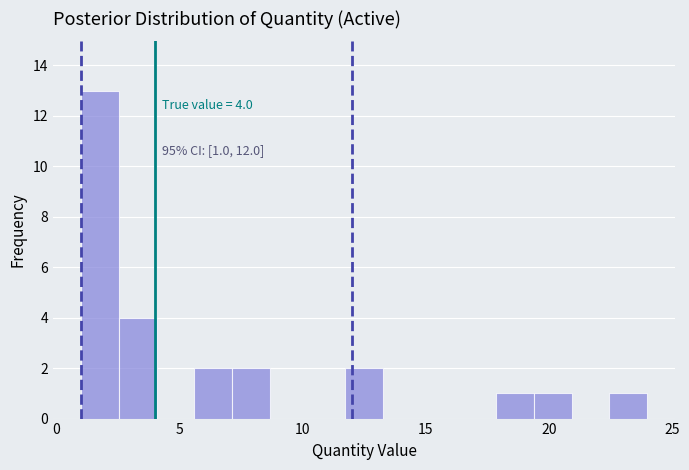

Read against the x-axis, roughly where is the centre of the tallest bar?

2.0